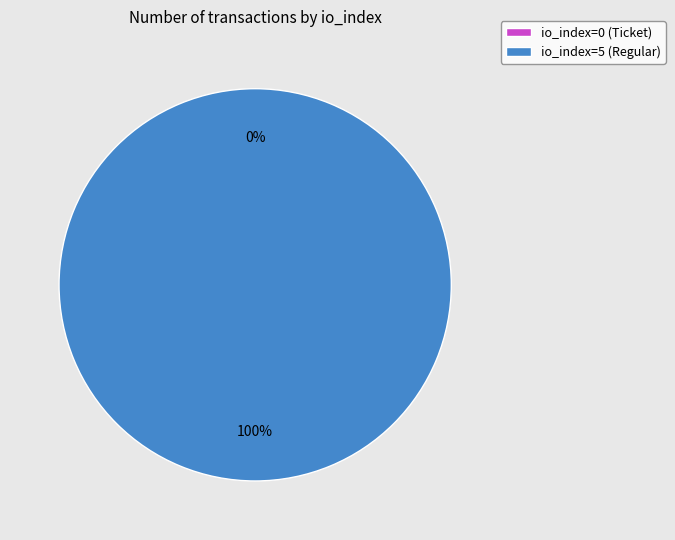

Rank the categories by value from highest to lowest.

io_index=5 (Regular), io_index=0 (Ticket)